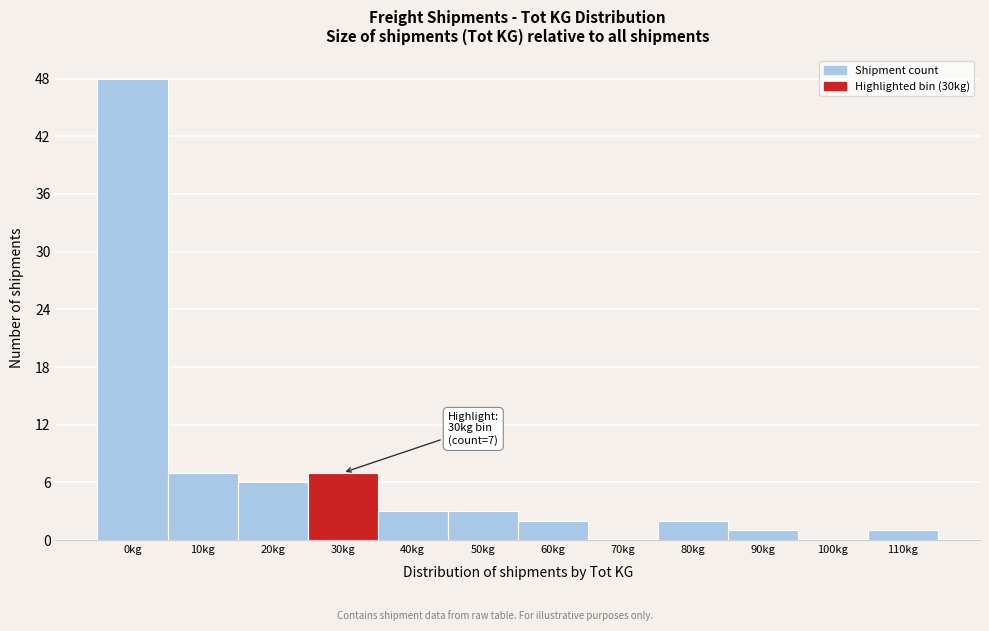

Reading right to left, extract all data points from this chart.

110kg=1	100kg=0	90kg=1	80kg=2	70kg=0	60kg=2	50kg=3	40kg=3	30kg=7	20kg=6	10kg=7	0kg=48